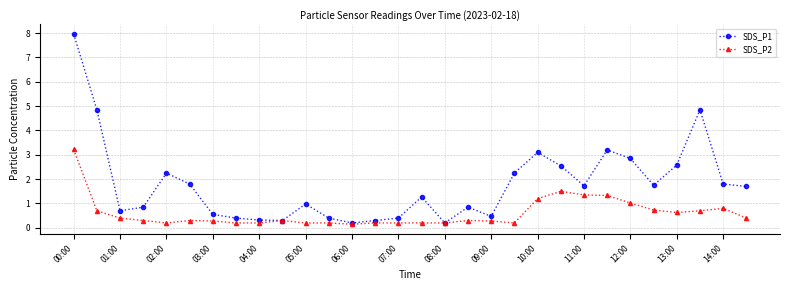

Rank the series by their maximum value, from lowest to highest.

SDS_P2, SDS_P1